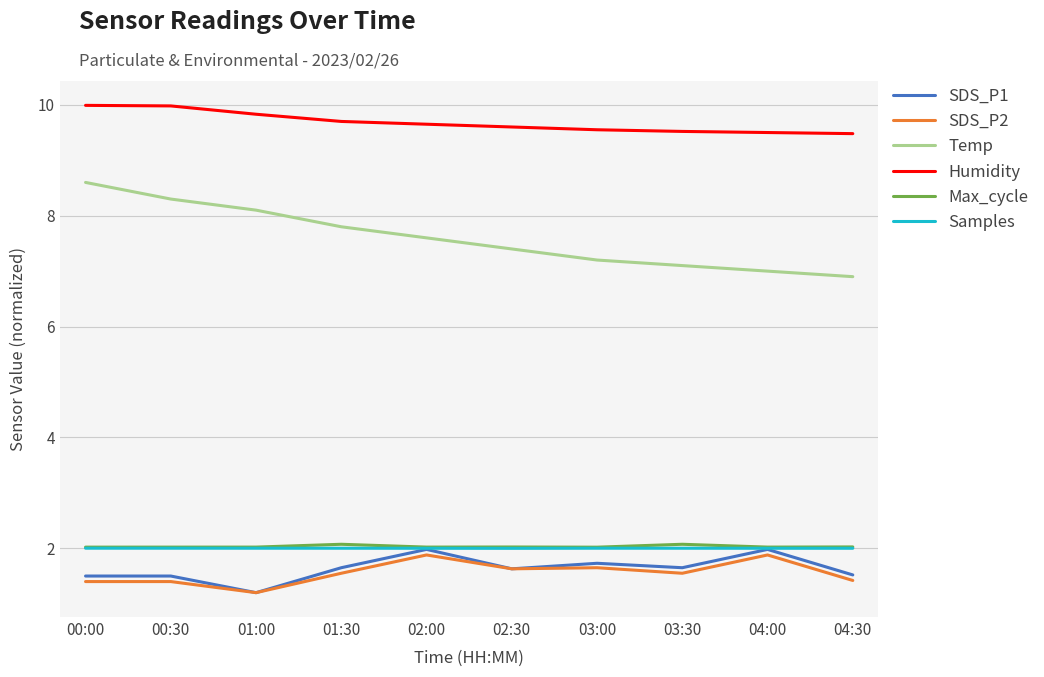

Is the value of Samples at 01:00 greater than the value of Temp at 02:30?

No